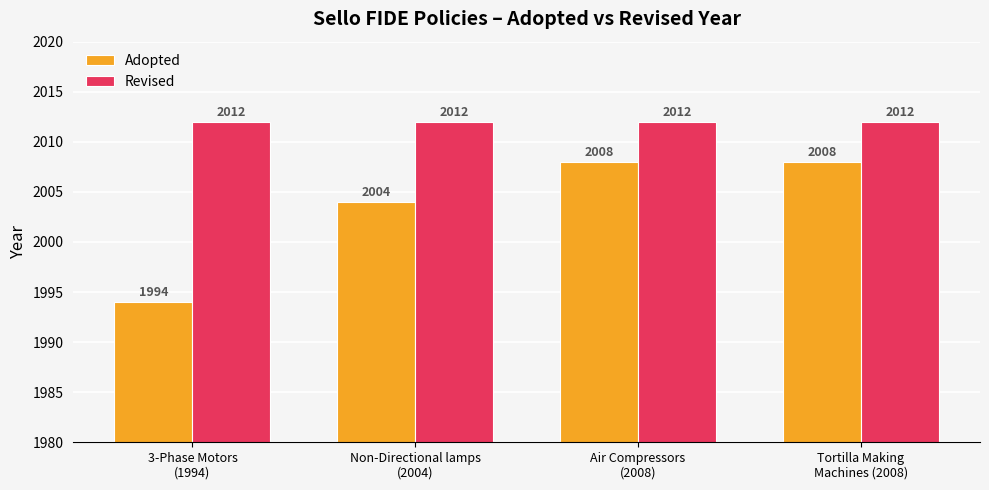

Rank the series by their average value, from lowest to highest.

Adopted, Revised